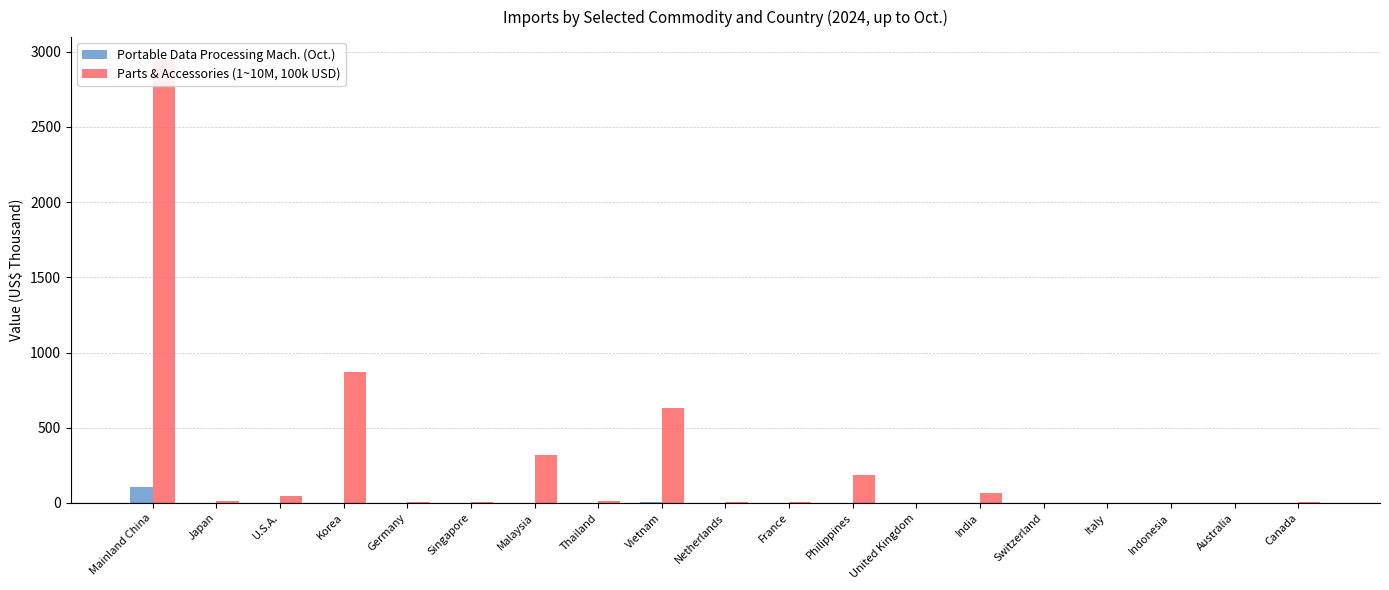

Reading left to right, list all the values displayed in this chart.

Portable Data Processing Mach. (Oct.): 104.8	0.0	0.0	0.0	0.1	0.0	0.2	0.6	6.9	0.0	0.0	0.0	0.0	0.0	0.0	0.0	0.0	0.0	0.0
Parts & Accessories (1~10M, 100k USD): 2950.1	15.6	46.0	870.8	4.9	3.3	321.6	14.5	634.3	2.9	3.1	182.7	2.3	66.1	0.4	0.8	2.0	0.2	5.0